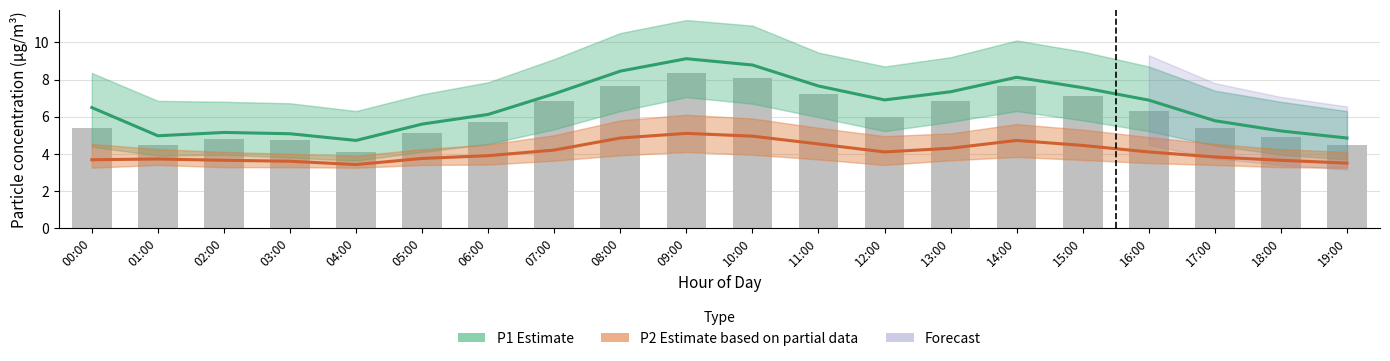

What is the label of the 9th bar from the right?

11:00